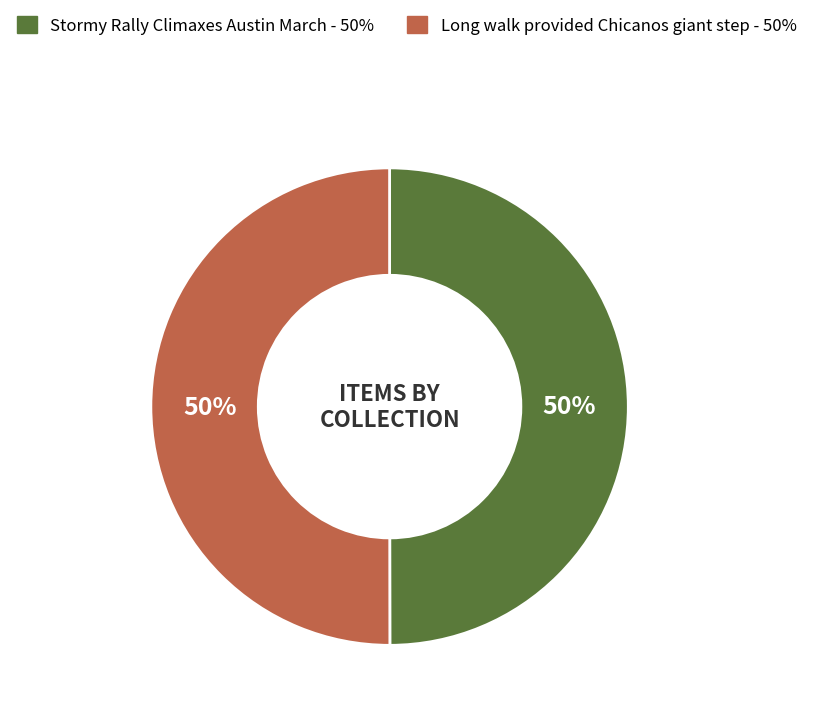

How many segments does this pie chart have?

2